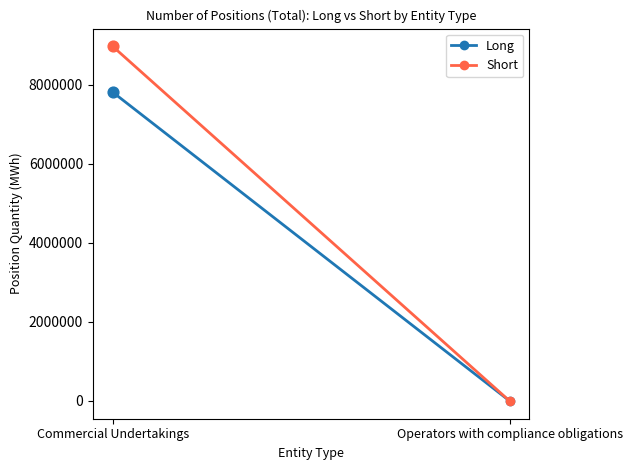

Which series has the largest total across all categories?

Short